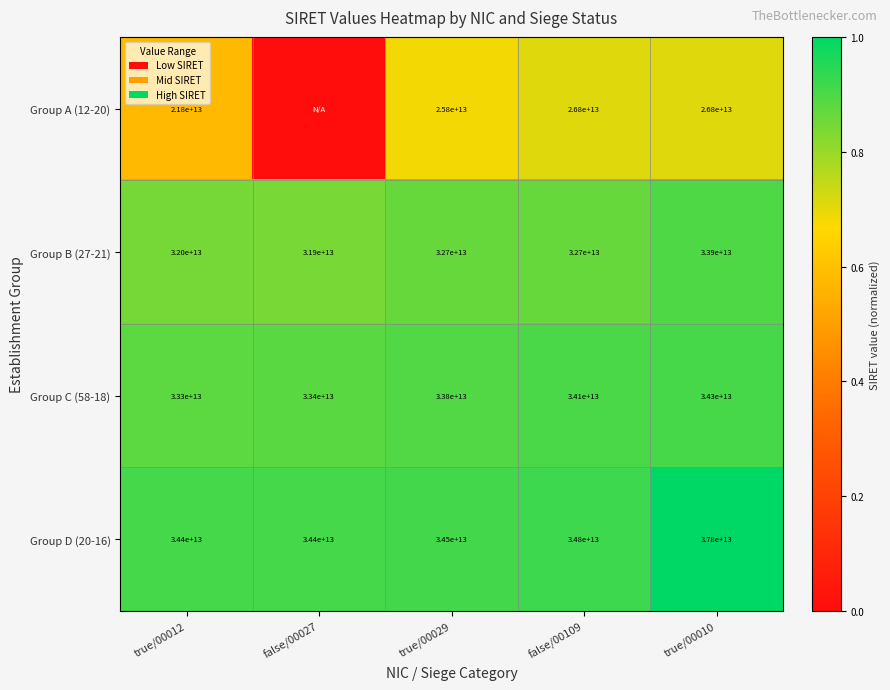

The value of Group A (12-20) at true/00010 is 26800000000000. True or false?

True